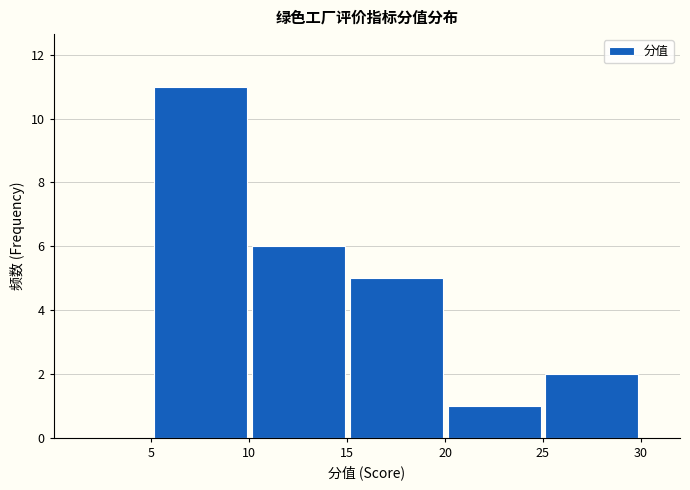

How tall is the bar that spans 5 to 10 on the x-axis? The values are not printed on the chart, so give them approximately, as read against the axis.

11